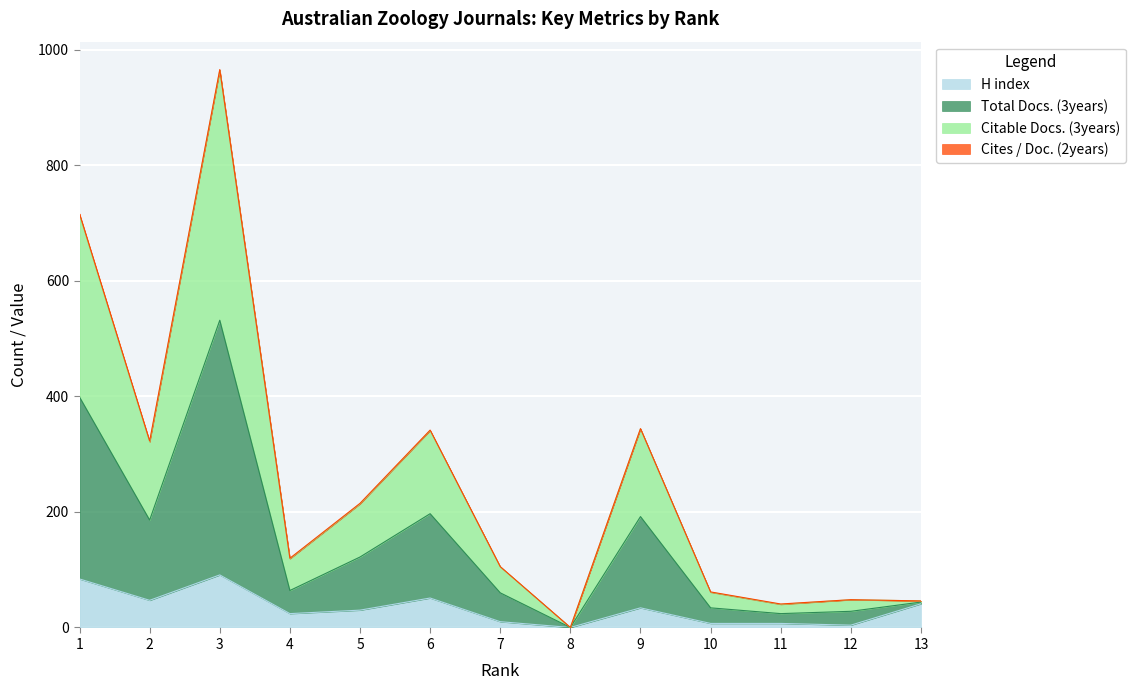

Where does the Total Docs. (3years) series first go above 119?

1